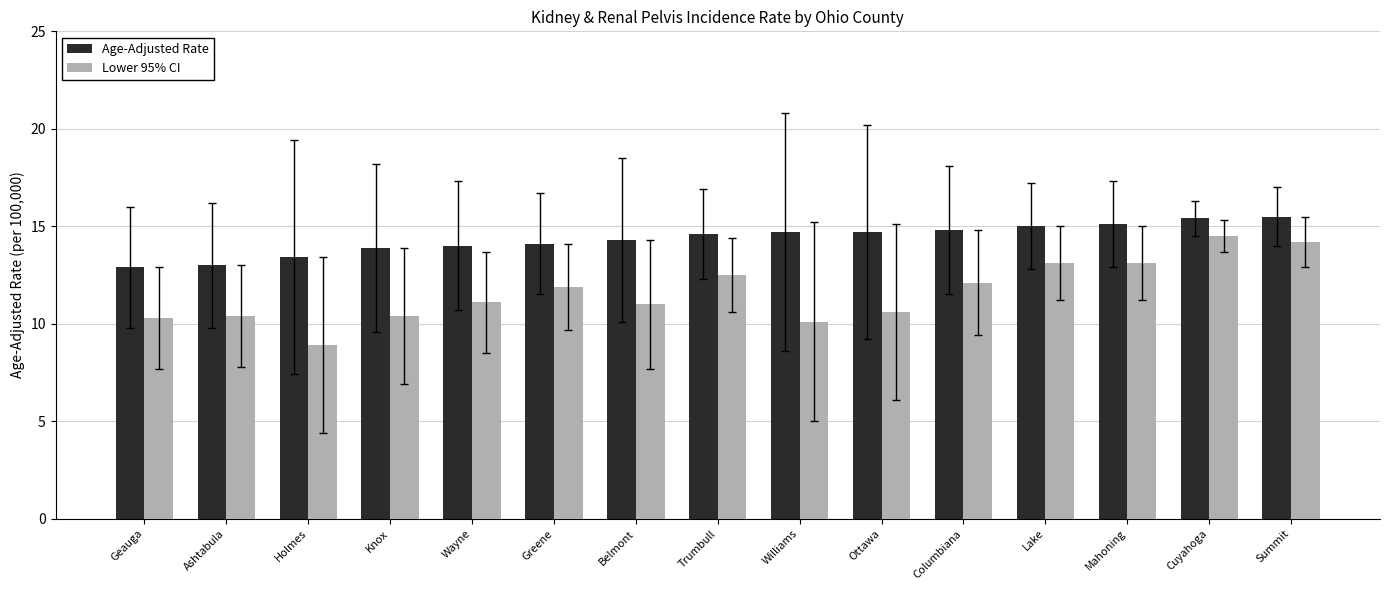

Count the number of data series in this chart.

2